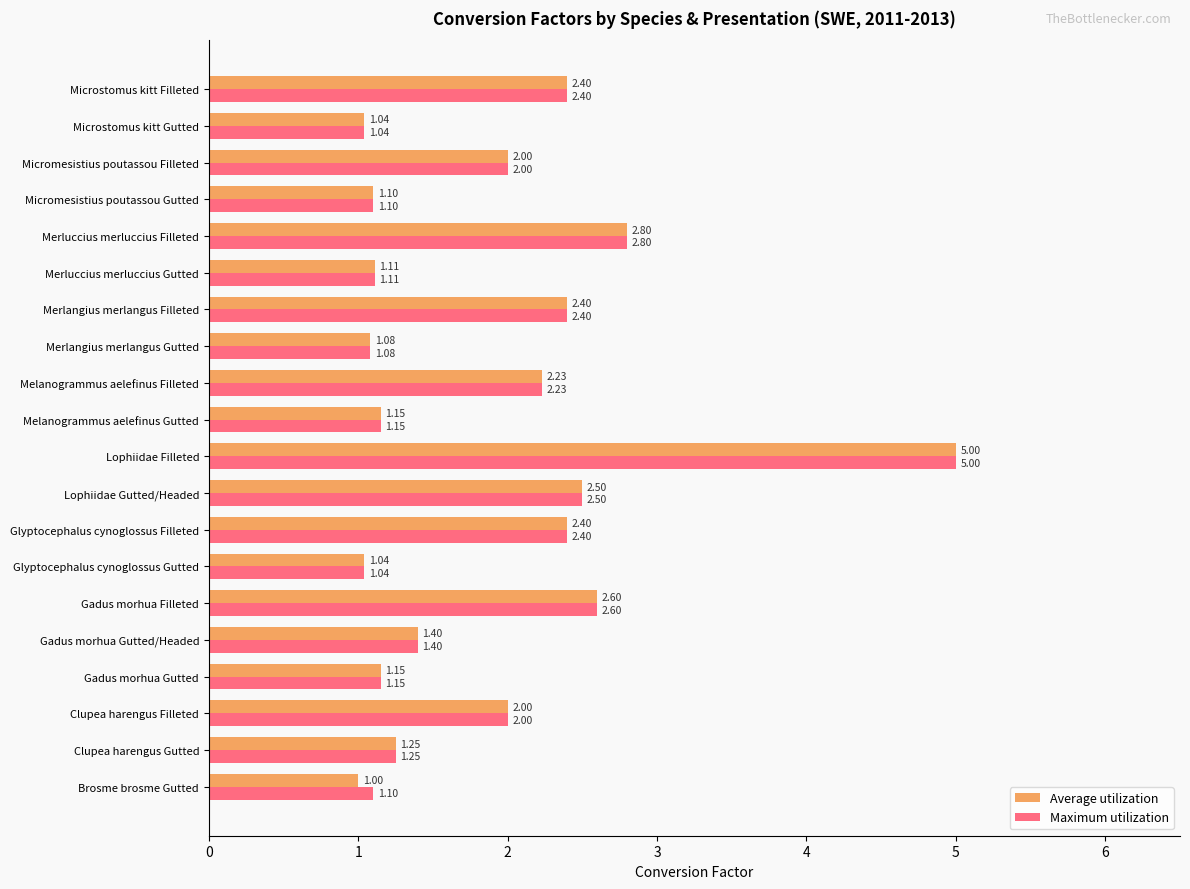

At which category is the sum across all series the highest?

Lophiidae Filleted